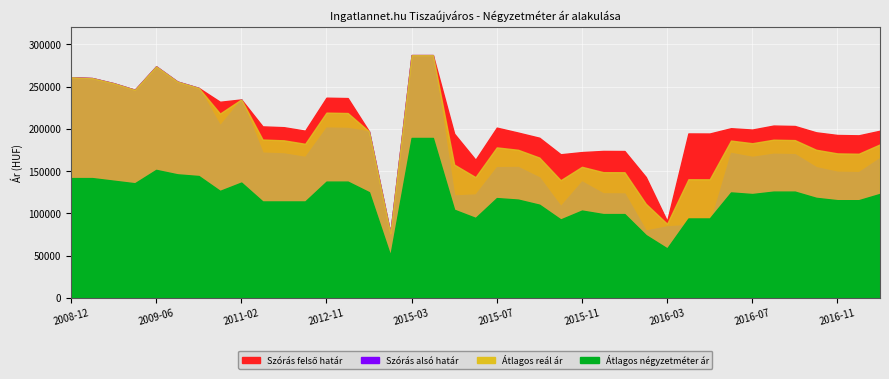

What is the label of the 28th point from the left?

2016-02